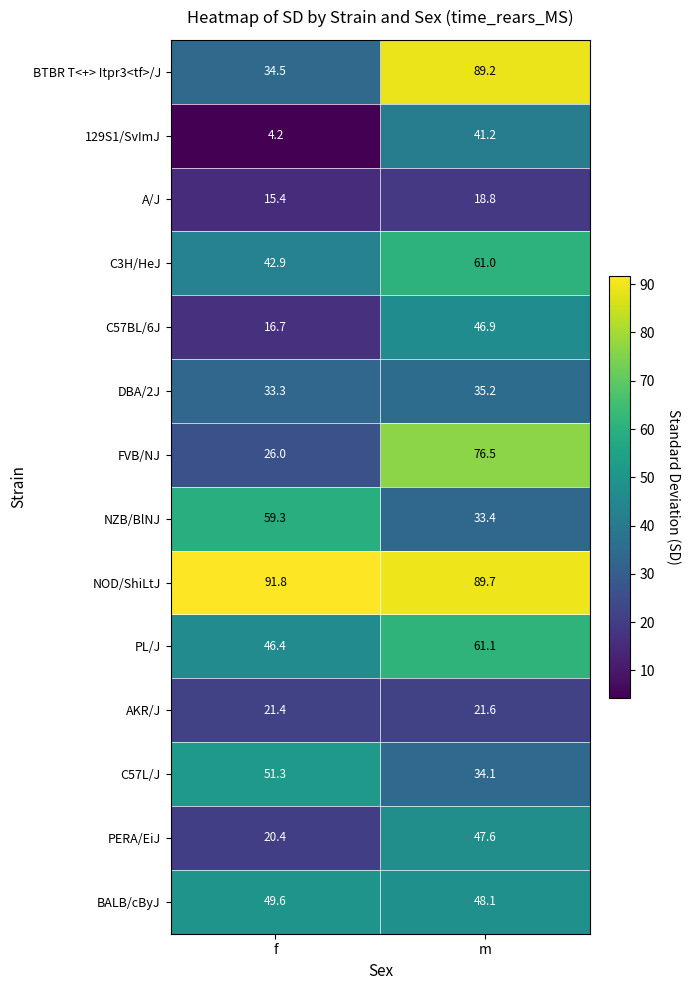

Between f and m, which series saw the biggest shift?

BTBR T<+> Itpr3<tf>/J